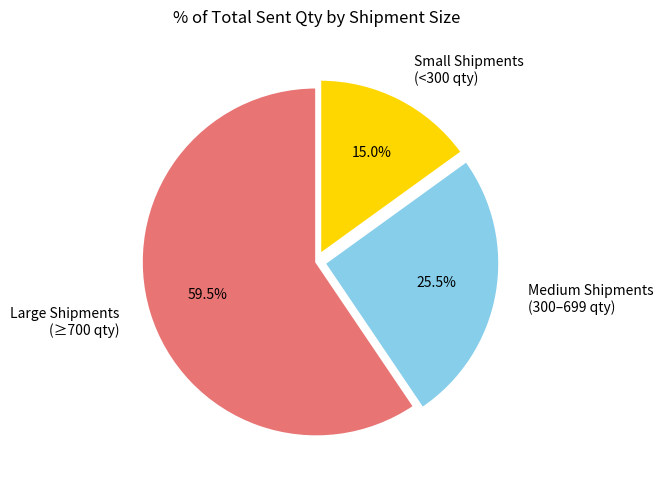

Which has a higher value, Large Shipments (≥700 qty) or Small Shipments (<300 qty)?

Large Shipments (≥700 qty)